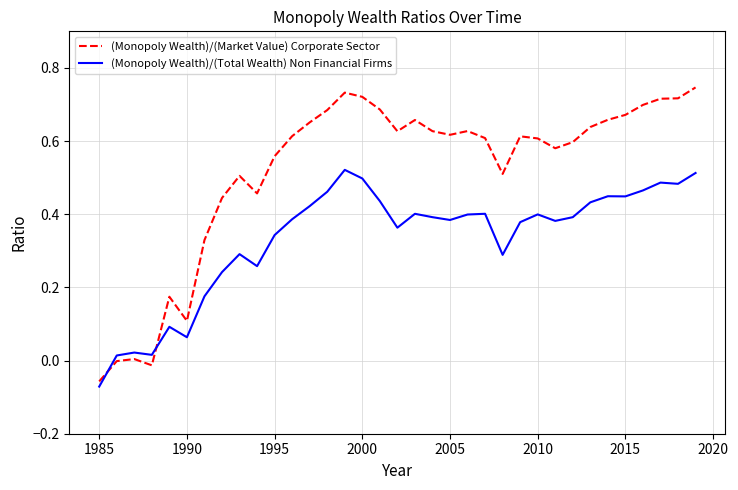

How many distinct data groups are displayed?

2